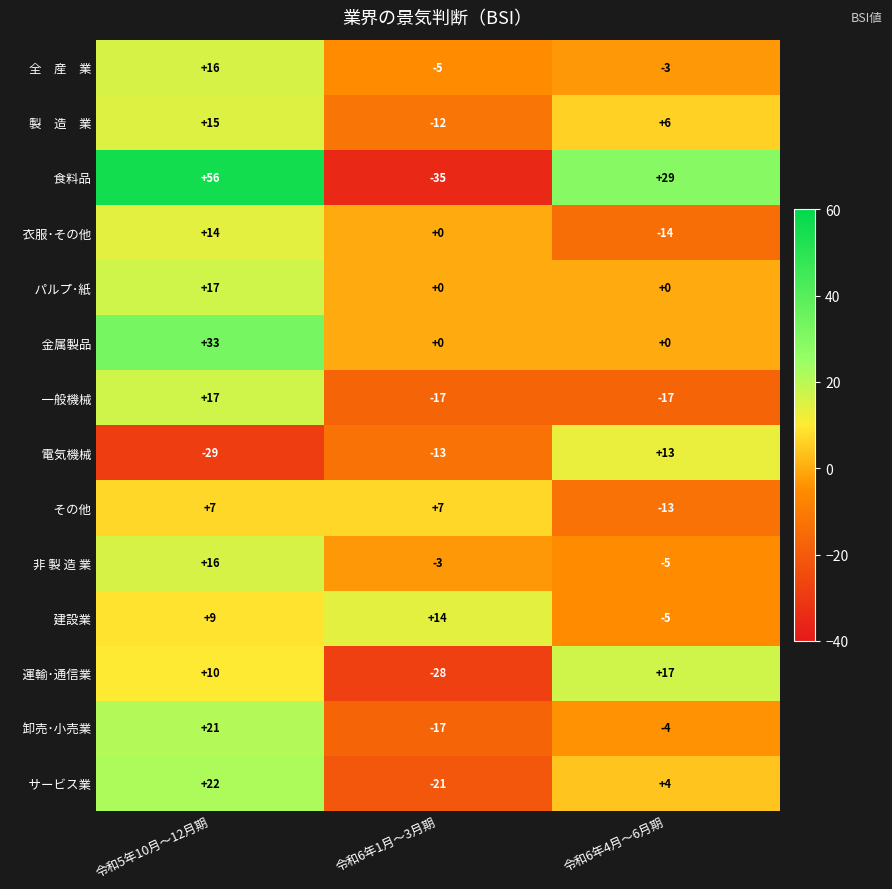

At which category does the chart reach its minimum across all series?

令和6年1月～3月期